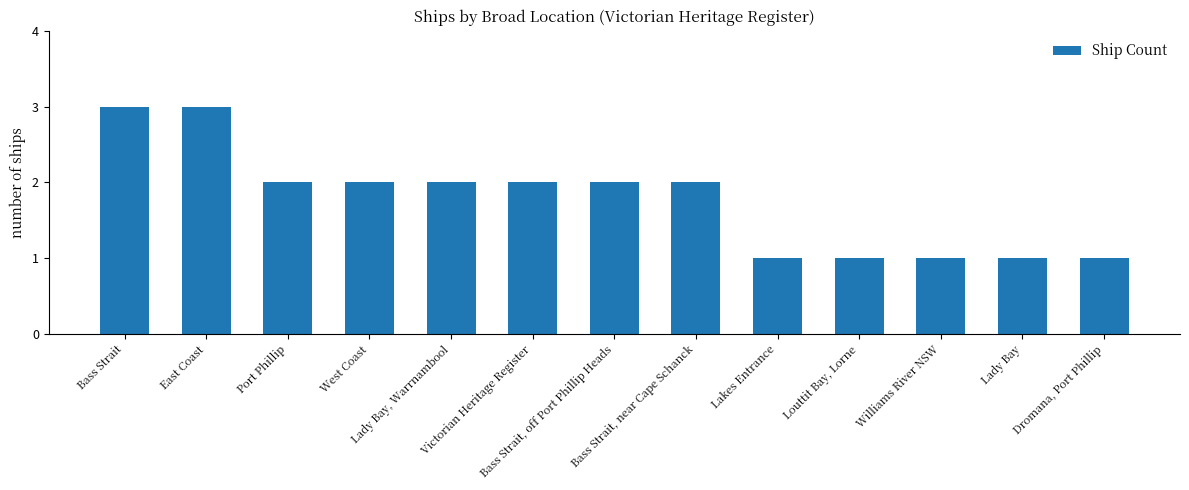

Reading left to right, what are all the values shown in this chart?

3	3	2	2	2	2	2	2	1	1	1	1	1